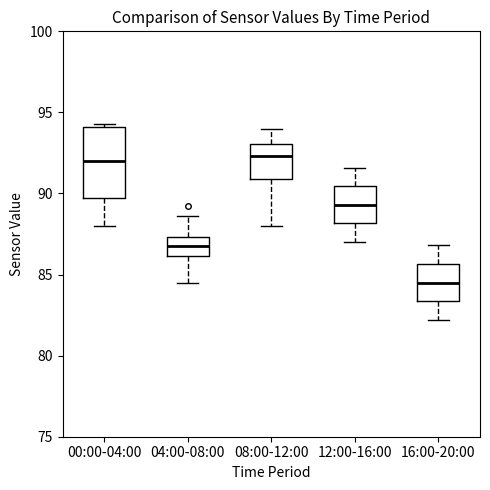

Reading left to right, read every box against the y-axis: the position of its median line, the range the box covers, and the ends of its whiskers. The values are not printed on the chart, so give them approximately, as read against the axis.

00:00-04:00: median 92.0, box 89.5 to 94.0, whiskers 88.0 to 94.5
04:00-08:00: median 87.0, box 86.0 to 87.5, whiskers 84.5 to 88.5
08:00-12:00: median 92.5, box 91.0 to 93.0, whiskers 88.0 to 94.0
12:00-16:00: median 89.5, box 88.0 to 90.5, whiskers 87.0 to 91.5
16:00-20:00: median 84.5, box 83.5 to 85.5, whiskers 82.0 to 87.0